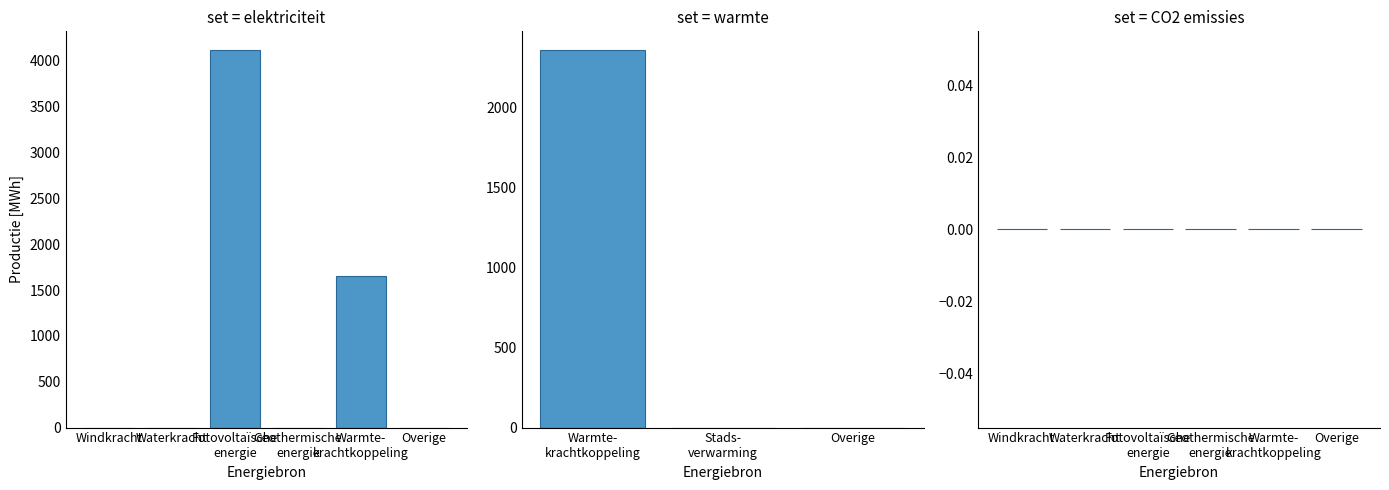

The Hernieuwbare elektriciteitsproductie series shows 5765.5 at Totaal. True or false?

True